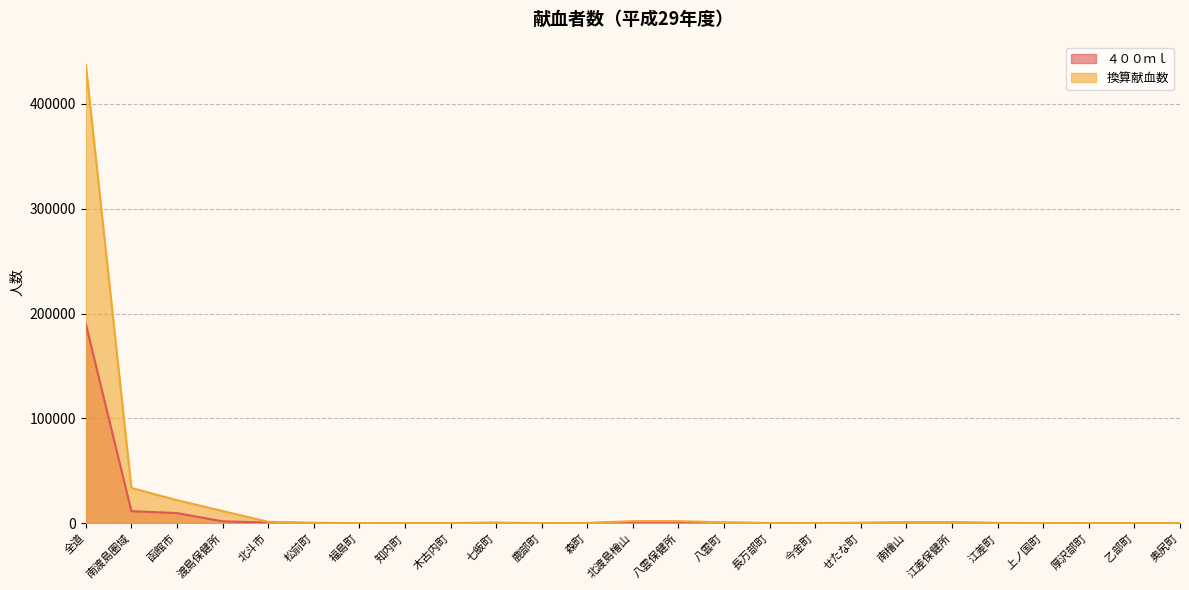

True or false: 換算献血数 and ４００ｍｌ cross at least once.

False